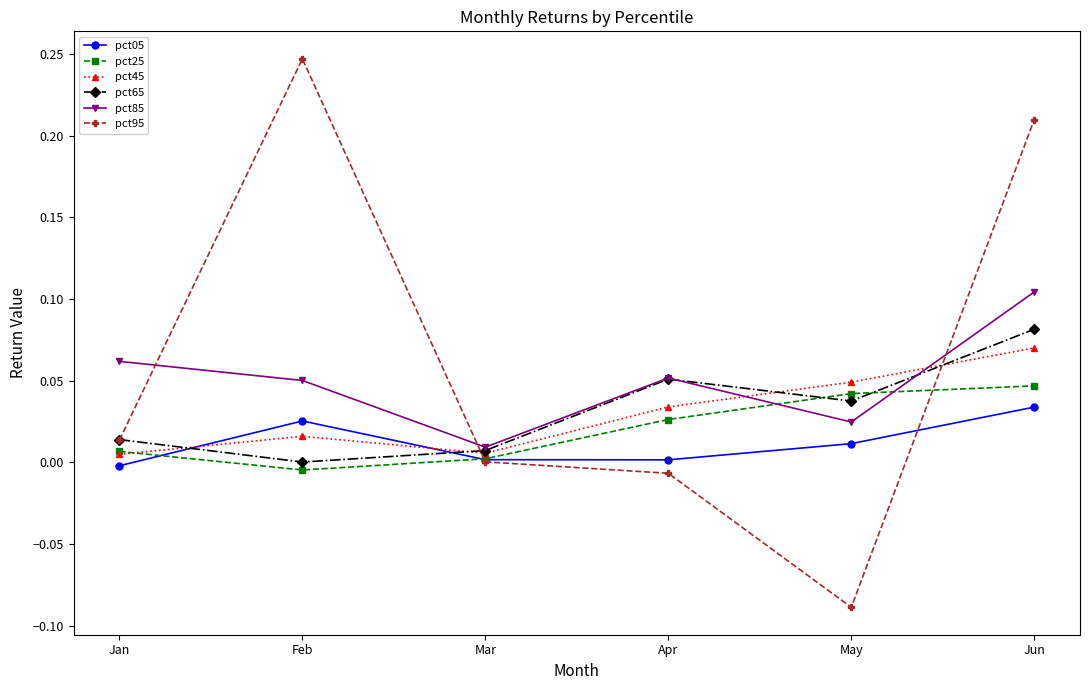

At May, list the series in order from largest to smallest.

pct45, pct25, pct65, pct85, pct05, pct95